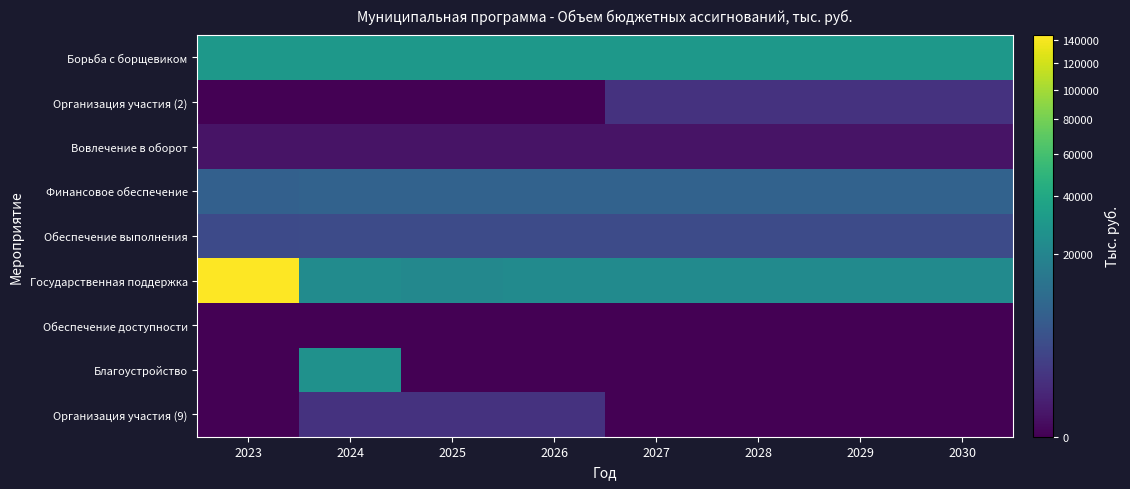

Reading left to right, list all the values displayed in this chart.

Борьба с борщевиком: 2023=29828.5	2024=29719.2	2025=29719.2	2026=29719.2	2027=29719.2	2028=29719.2	2029=29719.2	2030=29719.2
Организация участия (2): 2023=0.0	2024=0.0	2025=0.0	2026=0.0	2027=1200.0	2028=1200.0	2029=1200.0	2030=1200.0
Вовлечение в оборот: 2023=100.0	2024=100.0	2025=100.0	2026=100.0	2027=100.0	2028=100.0	2029=100.0	2030=100.0
Финансовое обеспечение: 2023=7389.0	2024=7964.6	2025=7964.6	2026=7964.6	2027=7964.6	2028=7964.6	2029=7964.6	2030=7964.6
Обеспечение выполнения: 2023=3490.6	2024=3661.9	2025=3661.9	2026=3661.9	2027=3661.9	2028=3661.9	2029=3661.9	2030=3661.9
Государственная поддержка: 2023=144011.1	2024=23173.3	2025=21641.9	2026=23037.4	2027=23037.4	2028=23037.4	2029=23037.4	2030=23037.4
Обеспечение доступности: 2023=0.0	2024=0.0	2025=0.0	2026=0.0	2027=0.0	2028=0.0	2029=0.0	2030=0.0
Благоустройство: 2023=0.0	2024=26171.7	2025=0.0	2026=0.0	2027=0.0	2028=0.0	2029=0.0	2030=0.0
Организация участия (9): 2023=0.0	2024=1200.0	2025=1200.0	2026=1200.0	2027=0.0	2028=0.0	2029=0.0	2030=0.0